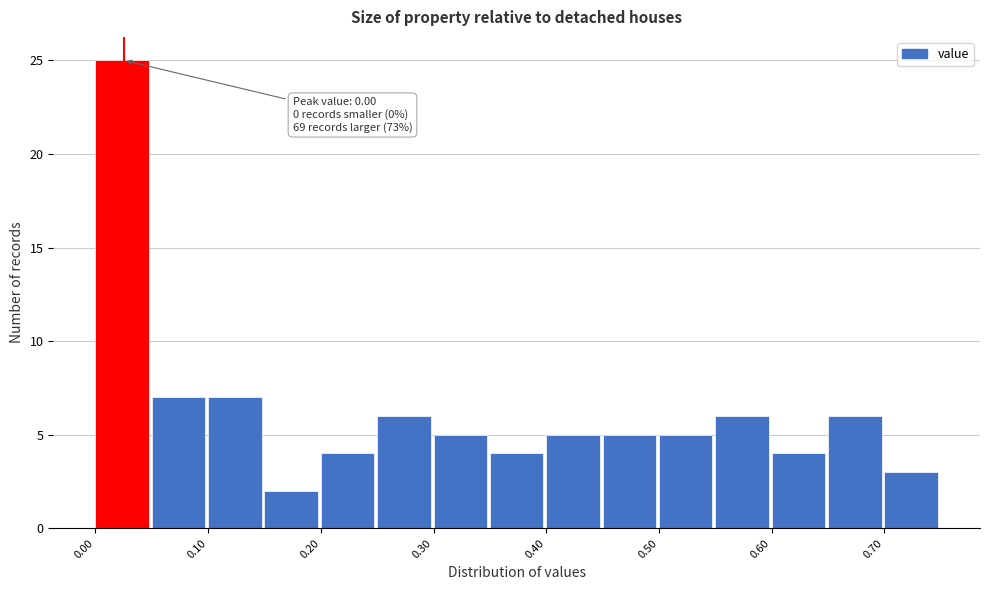

Which range on the x-axis has the tallest bar?

0.00 to 0.05